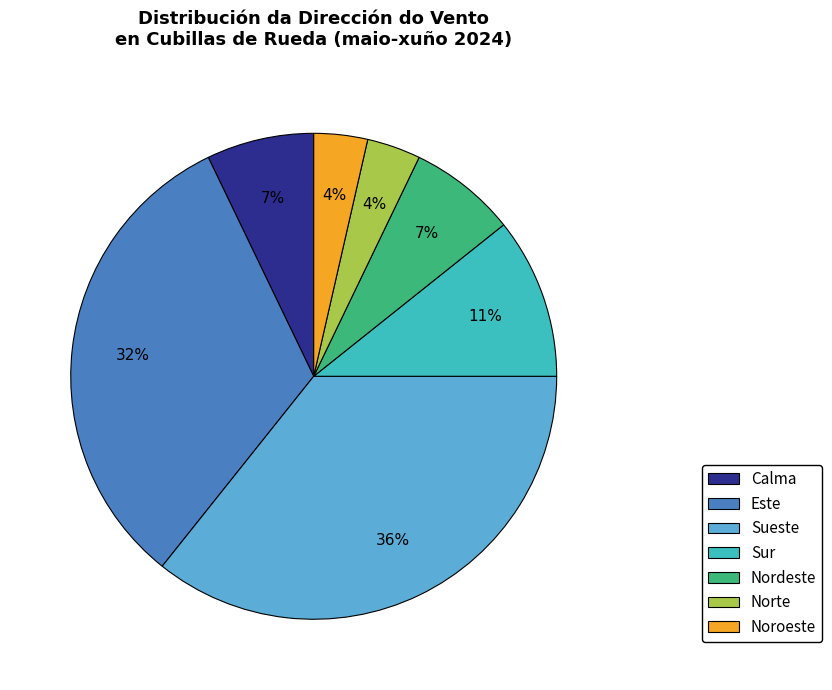

Combined, do Calma and Norte account for over 50%?

No